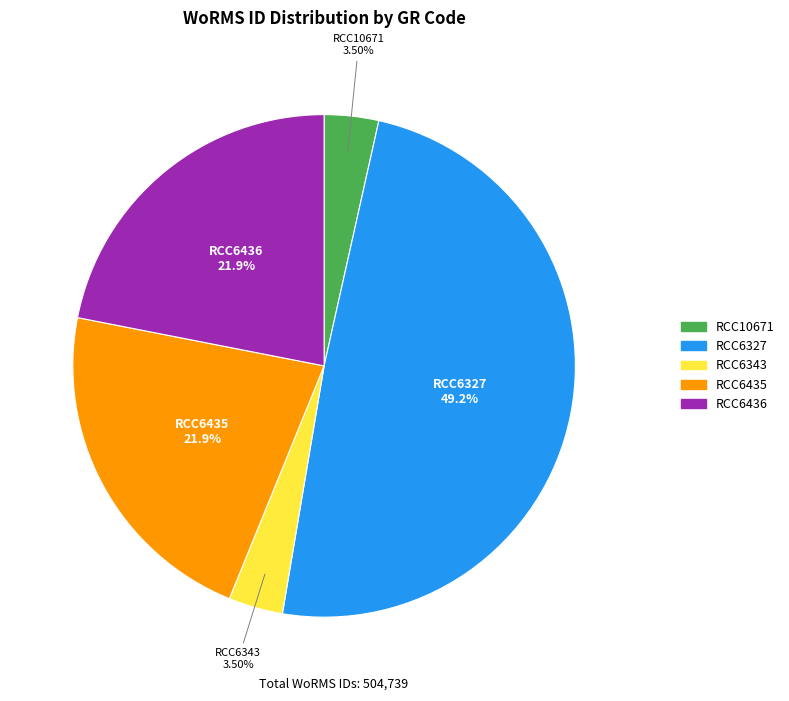

True or false: RCC6435 accounts for 12% of the total.

False